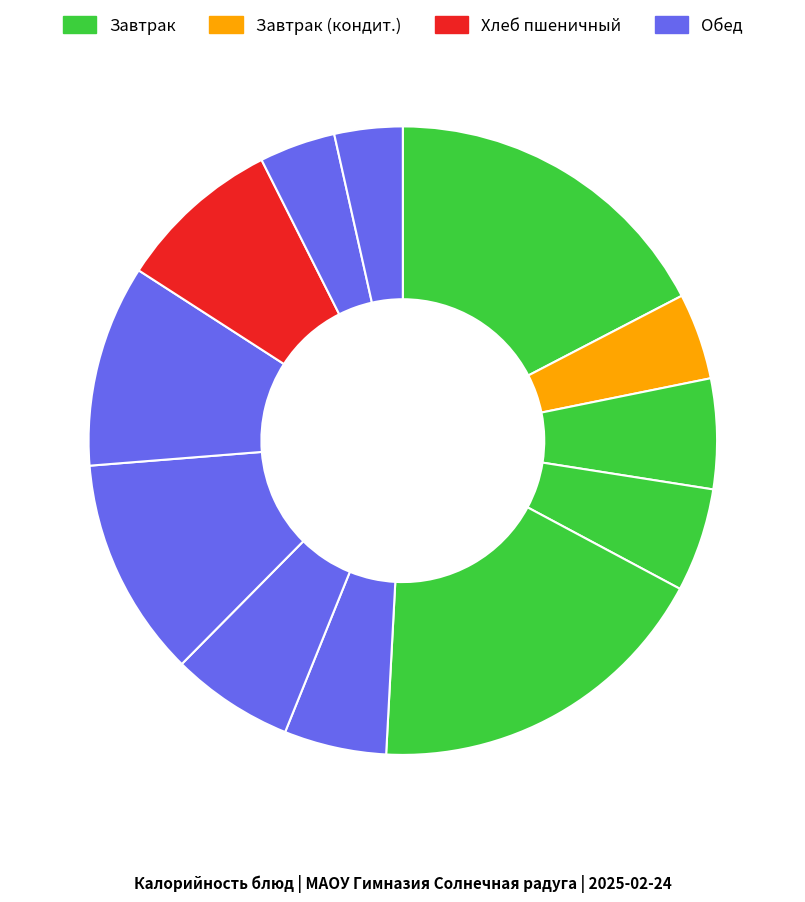

Count the number of slices in the pie.

12